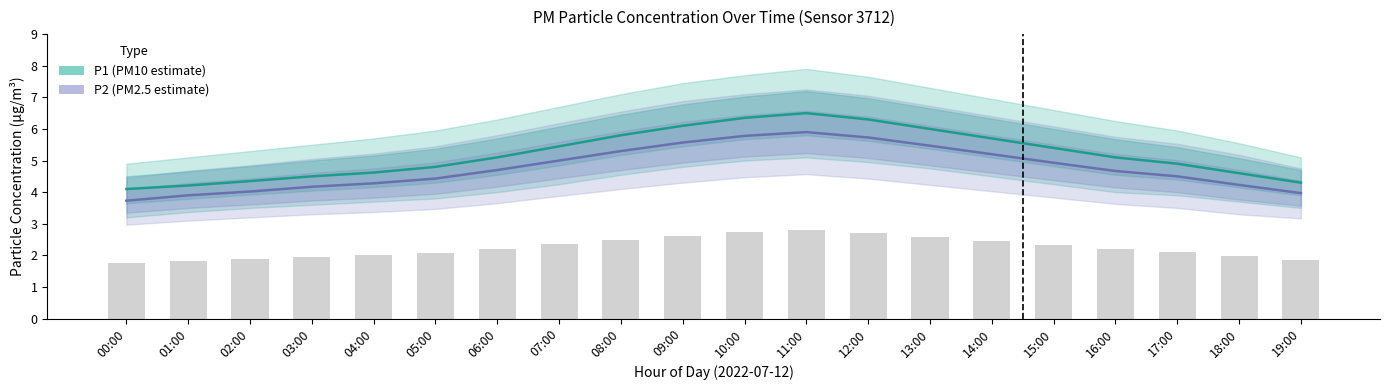

Where is P1 (PM10 estimate) nearest to the value 5?

06:00